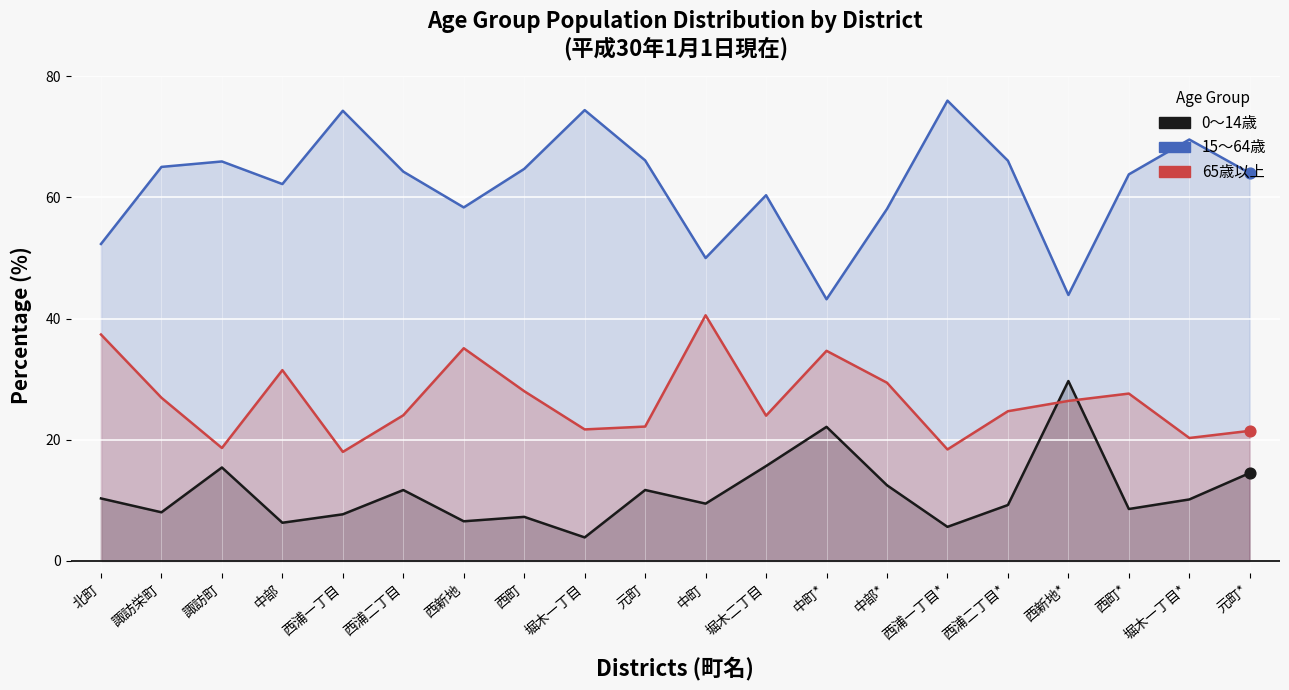

Which series has the largest total across all categories?

15～64歳